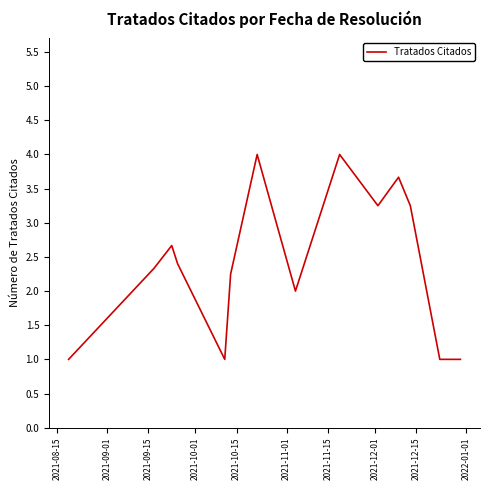

True or false: the data has more than 2 interior local peaks.

True